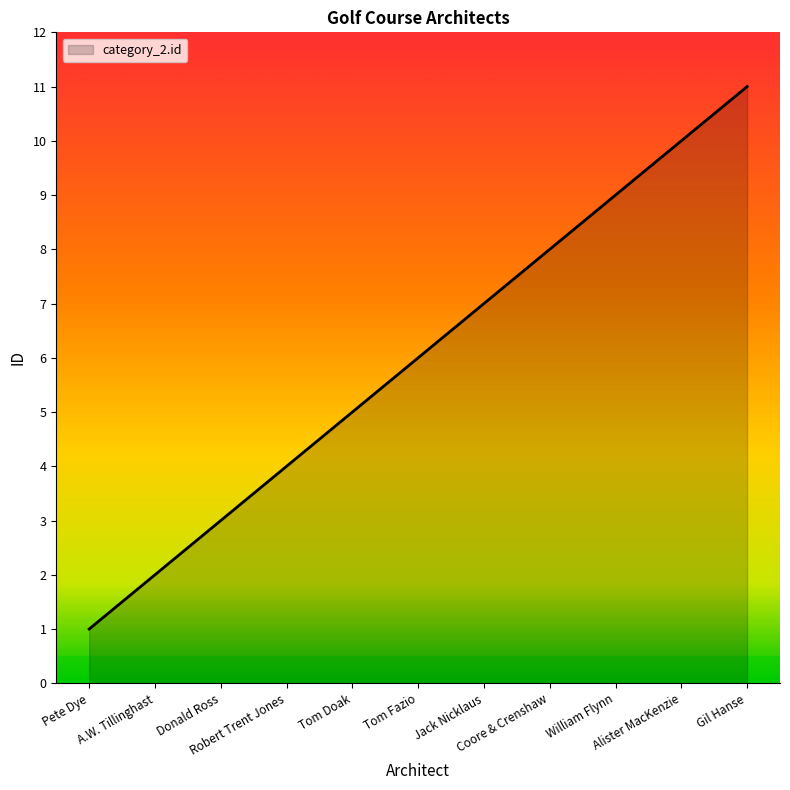

How many series are shown in this chart?

1